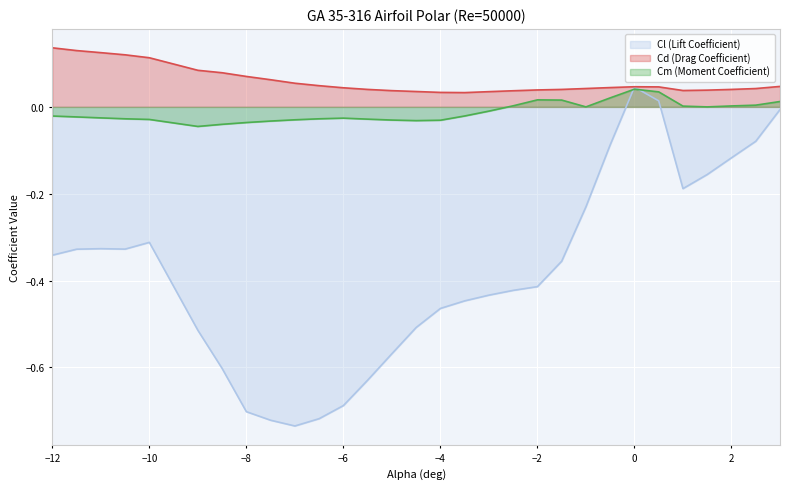

Reading left to right, what are all the values shown in this chart?

Cl (Lift Coefficient): -12=-0.3	-11.5=-0.3	-11=-0.3	-10.5=-0.3	-10=-0.3	-9=-0.5	-8.5=-0.6	-8=-0.7	-7.5=-0.7	-7=-0.7	-6.5=-0.7	-6=-0.7	-5.5=-0.6	-5=-0.6	-4.5=-0.5	-4=-0.5	-3.5=-0.4	-3=-0.4	-2.5=-0.4	-2=-0.4	-1.5=-0.4	-1=-0.2	-0.5=-0.1	0=0.0	0.5=0.0	1=-0.2	1.5=-0.2	2=-0.1	2.5=-0.1	3=-0.0
Cd (Drag Coefficient): -12=0.1	-11.5=0.1	-11=0.1	-10.5=0.1	-10=0.1	-9=0.1	-8.5=0.1	-8=0.1	-7.5=0.1	-7=0.1	-6.5=0.0	-6=0.0	-5.5=0.0	-5=0.0	-4.5=0.0	-4=0.0	-3.5=0.0	-3=0.0	-2.5=0.0	-2=0.0	-1.5=0.0	-1=0.0	-0.5=0.0	0=0.0	0.5=0.0	1=0.0	1.5=0.0	2=0.0	2.5=0.0	3=0.0
Cm (Moment Coefficient): -12=-0.0	-11.5=-0.0	-11=-0.0	-10.5=-0.0	-10=-0.0	-9=-0.0	-8.5=-0.0	-8=-0.0	-7.5=-0.0	-7=-0.0	-6.5=-0.0	-6=-0.0	-5.5=-0.0	-5=-0.0	-4.5=-0.0	-4=-0.0	-3.5=-0.0	-3=-0.0	-2.5=0.0	-2=0.0	-1.5=0.0	-1=0.0	-0.5=0.0	0=0.0	0.5=0.0	1=0.0	1.5=0.0	2=0.0	2.5=0.0	3=0.0